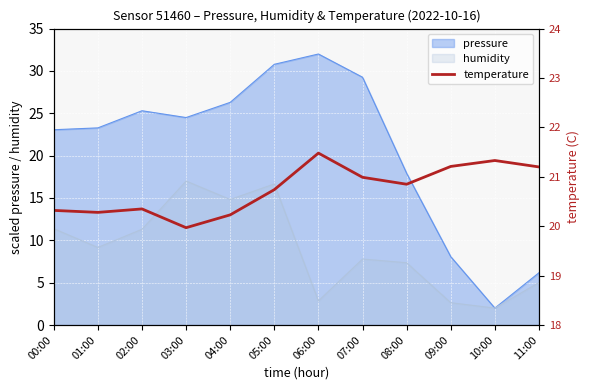

What is the minimum value for pressure?

2.0